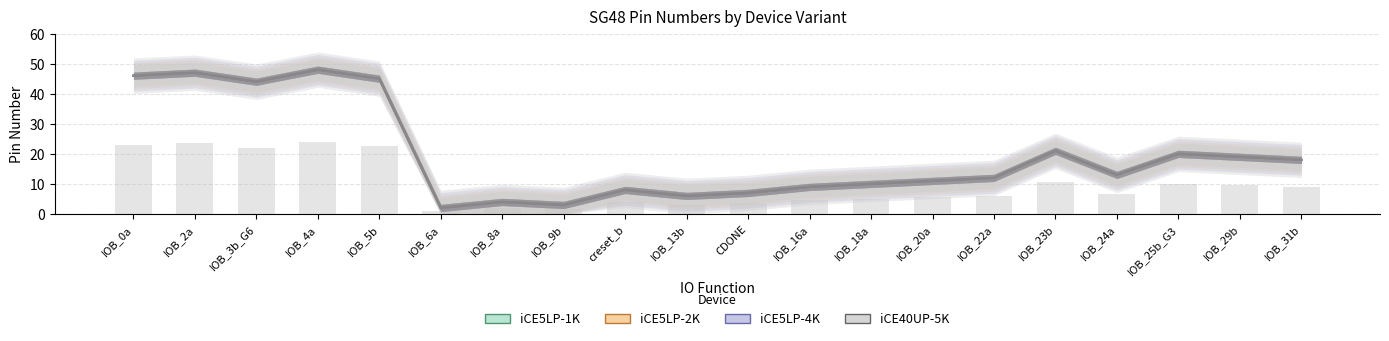

The iCE40UP-5K series shows 35 at IOB_23b. True or false?

False